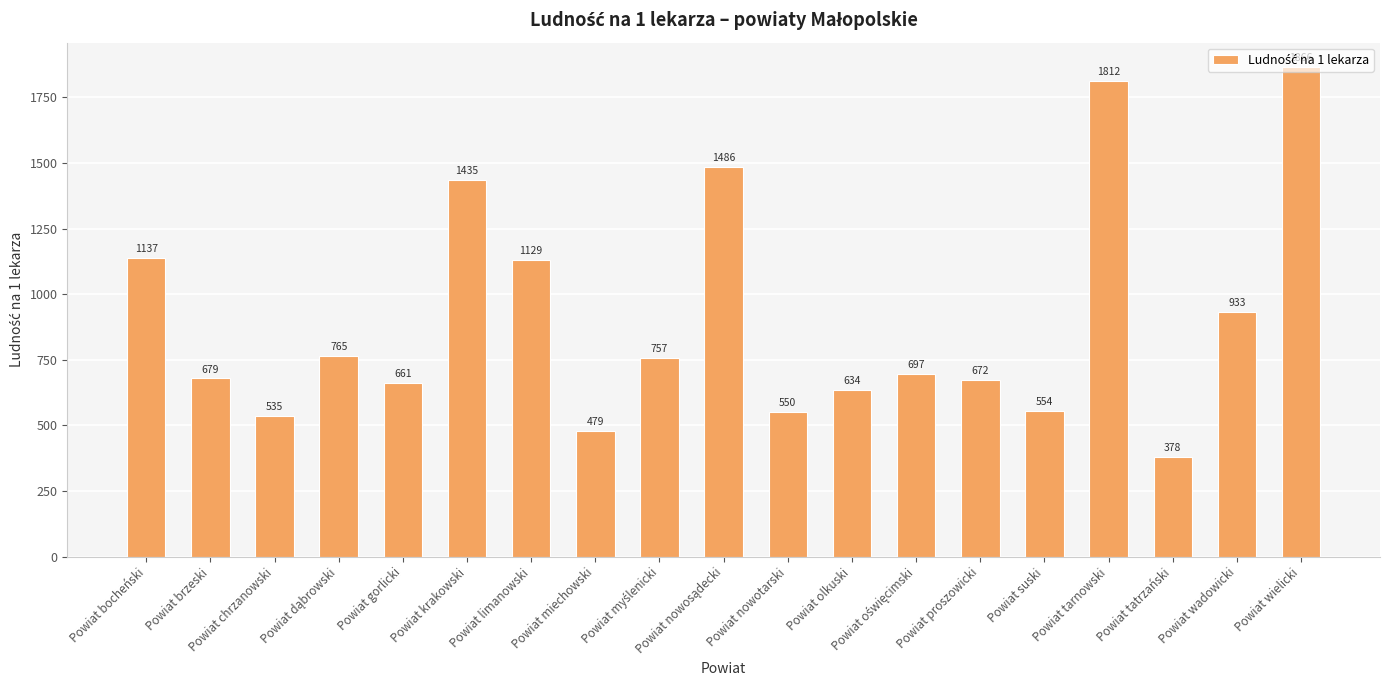

Where is the data nearest to the value 1122?

Powiat limanowski